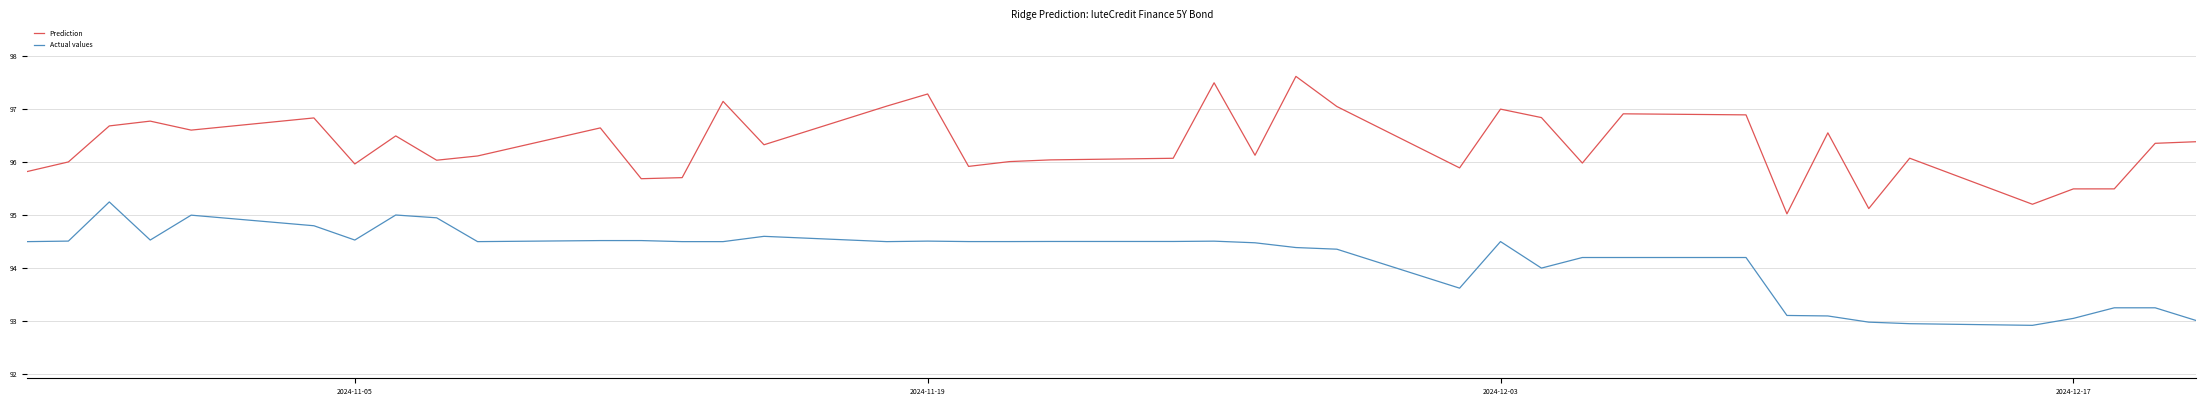

What is the difference between the maximum and minimum values in the Prediction series?

2.6